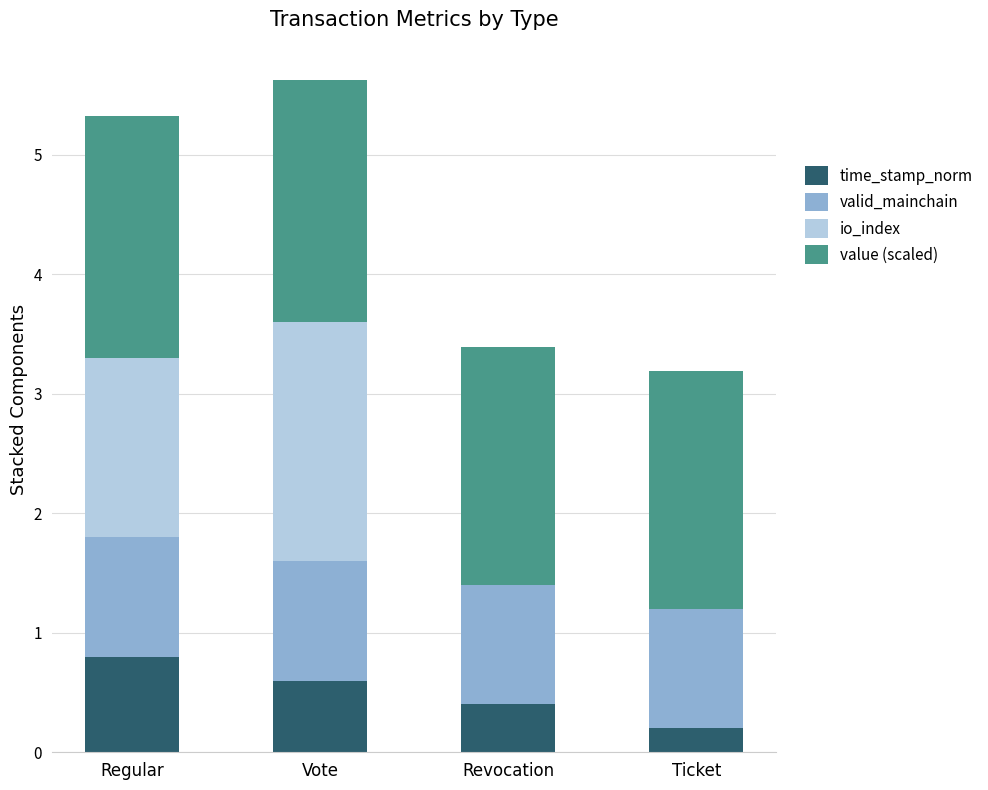

Is it true that time_stamp_norm equals 0.2 at Ticket?

True